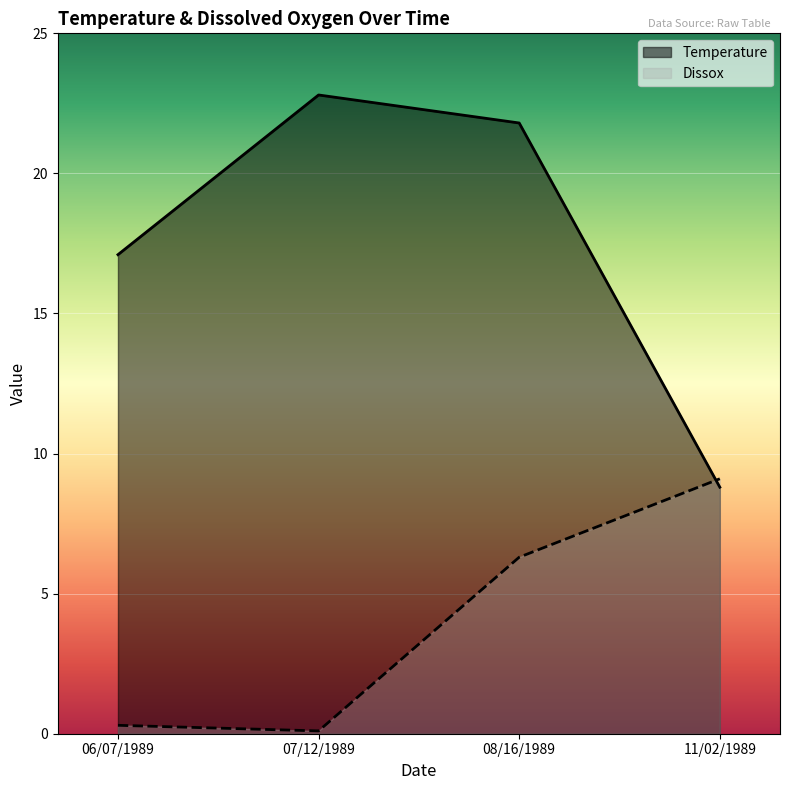

True or false: Dissox has a value of 9.1 at 11/02/1989.

True